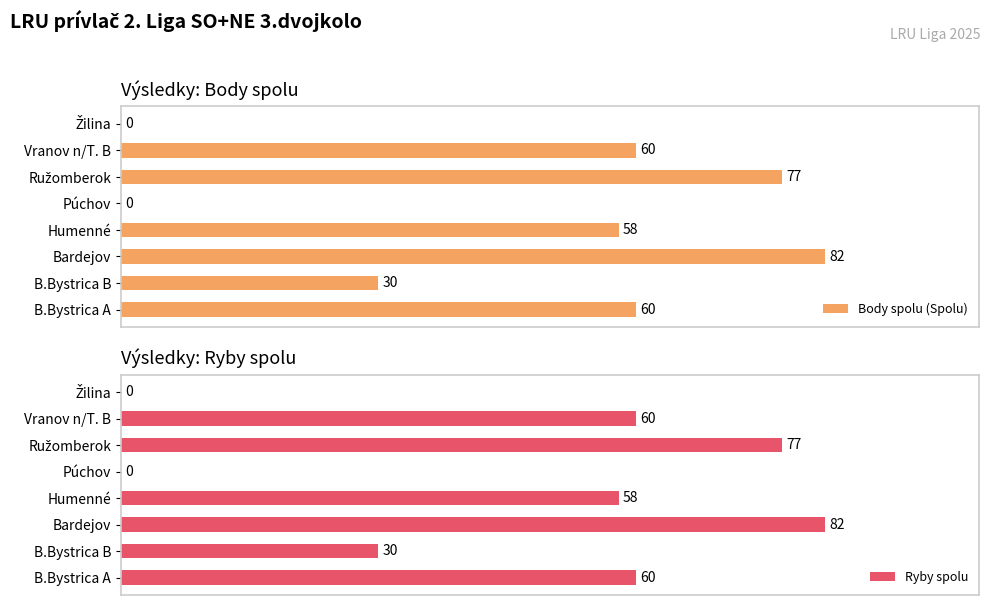

Where is Ryby spolu nearest to the value 41?

B.Bystrica B